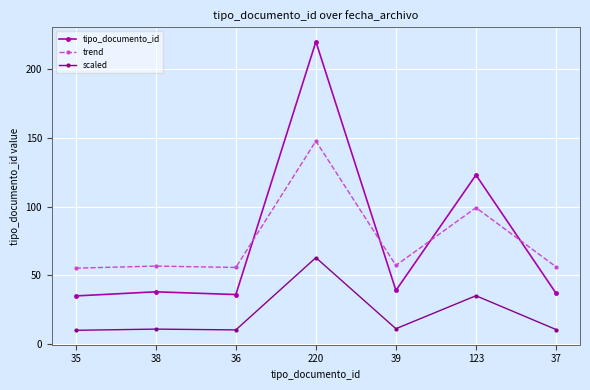

List the series in order of their peak value, highest first.

tipo_documento_id, trend, scaled